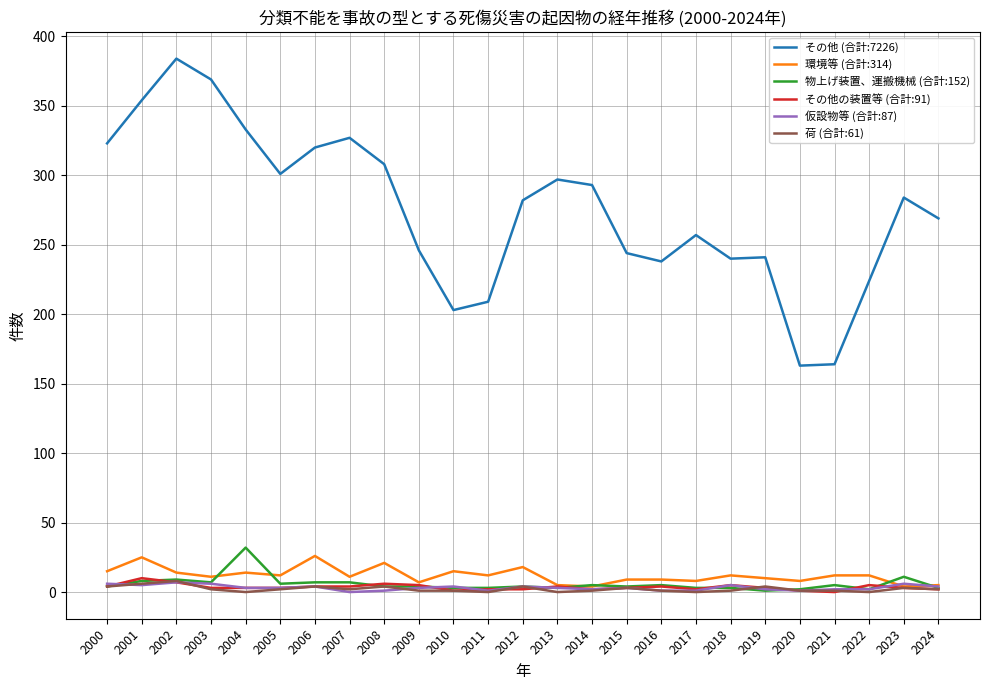

How many categories are shown in the chart?

25